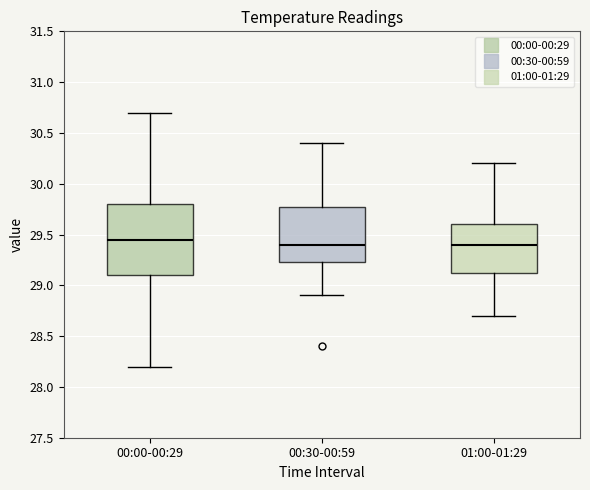

Where does the lower whisker of the box for 01:00-01:29 end on the y-axis? The values are not printed on the chart, so give them approximately, as read against the axis.

28.70